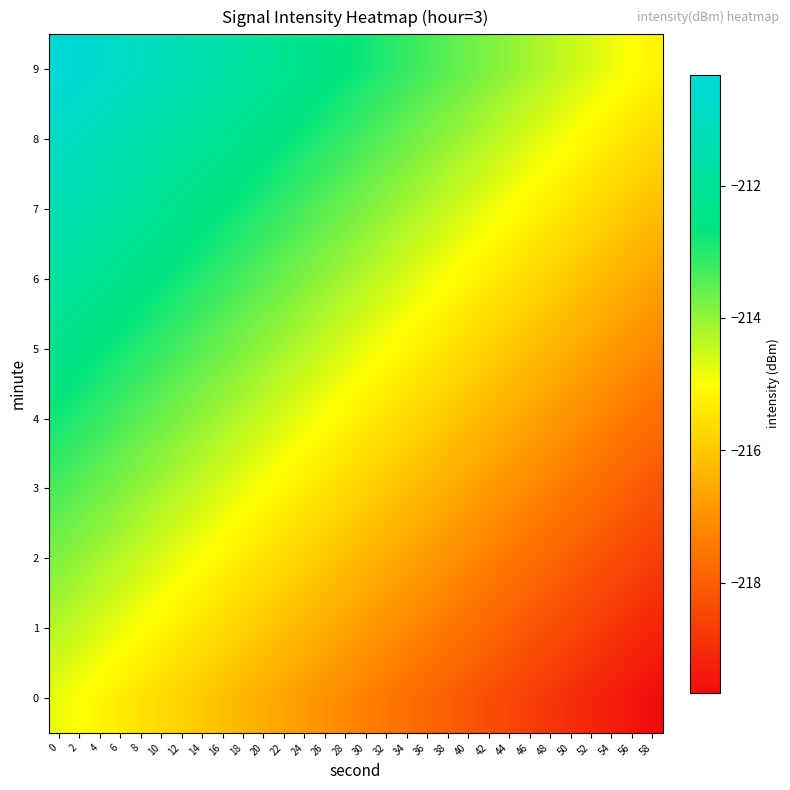

What is the minimum value shown in the chart?

-219.7